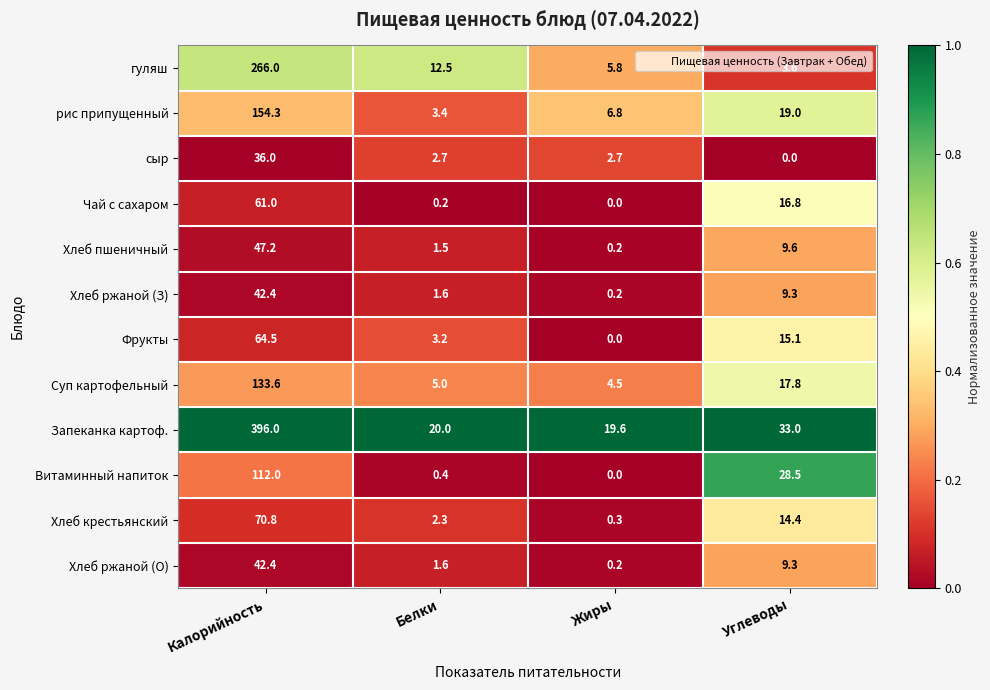

Count the number of categories in the chart.

4